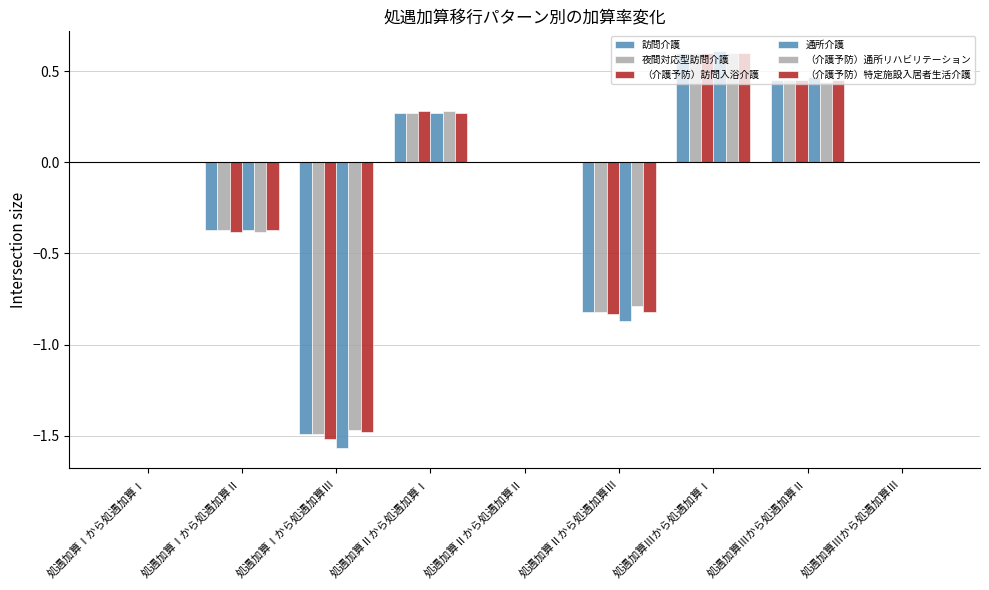

Between 処遇加算Ⅲから処遇加算Ⅰ and 処遇加算Ⅰから処遇加算Ⅰ, which is larger?

処遇加算Ⅲから処遇加算Ⅰ